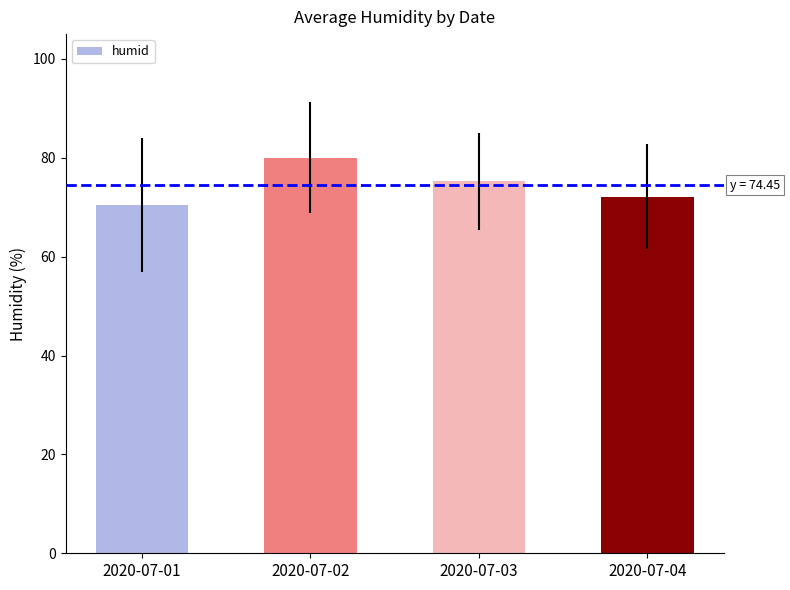

What is the ratio of the value at 2020-07-01 to the value at 2020-07-04?

1.0